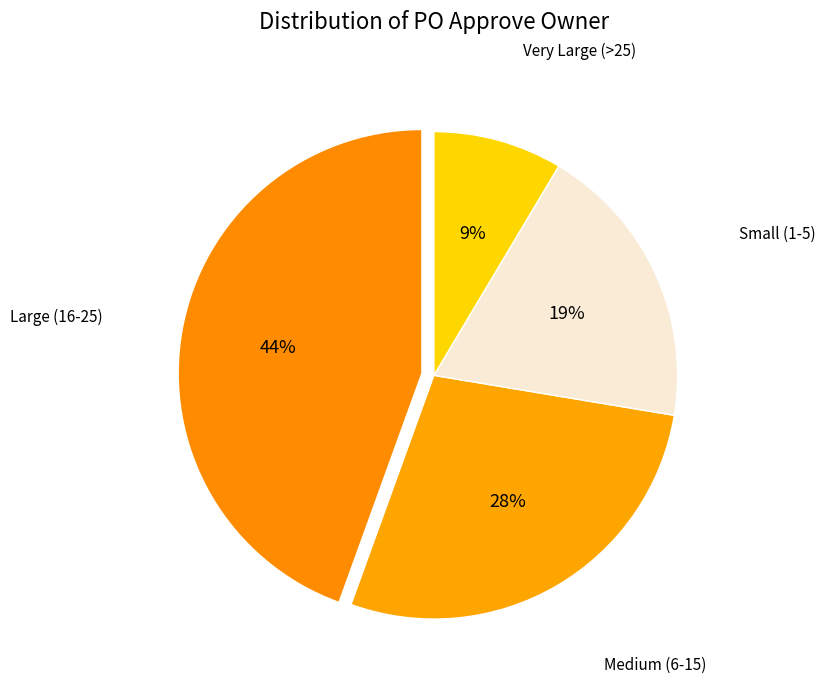

How many slices are in this pie chart?

4